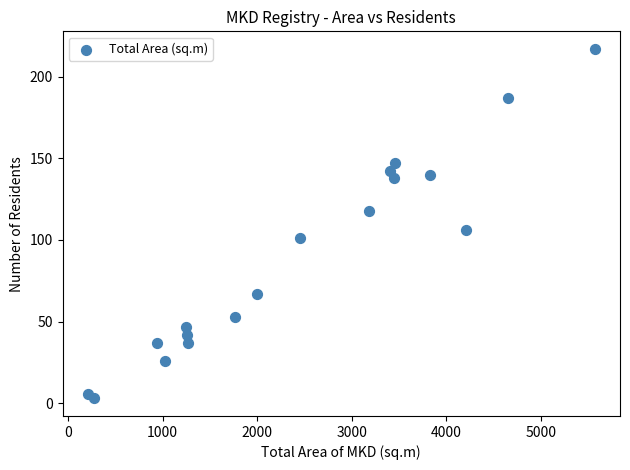

What Y value in the scatter plot is closest to 110?

106